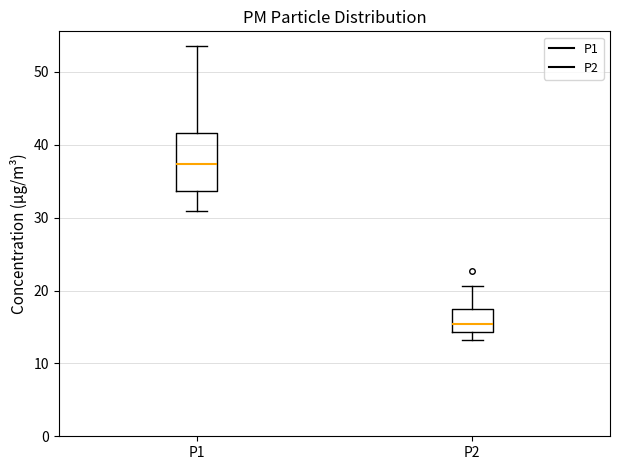

Reading left to right, read every box against the y-axis: the position of its median line, the range the box covers, and the ends of its whiskers. The values are not printed on the chart, so give them approximately, as read against the axis.

P1: median 37, box 34 to 42, whiskers 31 to 54
P2: median 15, box 14 to 17, whiskers 13 to 21